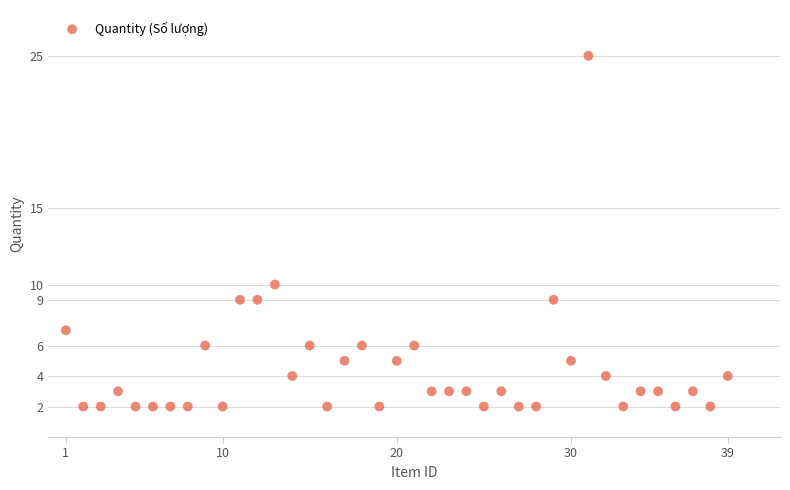

What Y value in the scatter plot is closest to 13?

10